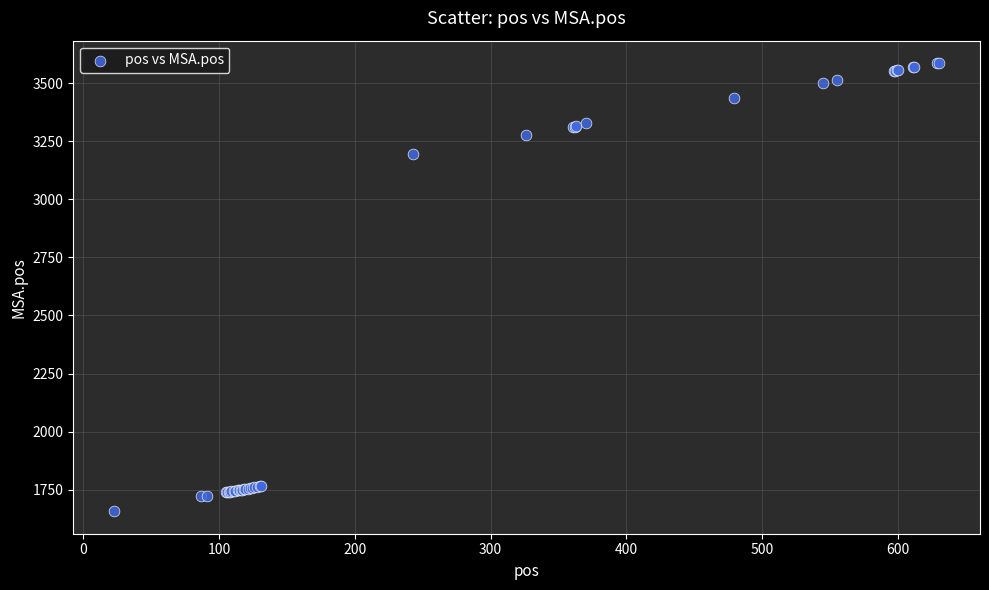

What Y value in the scatter plot is closest to 2622?

3195